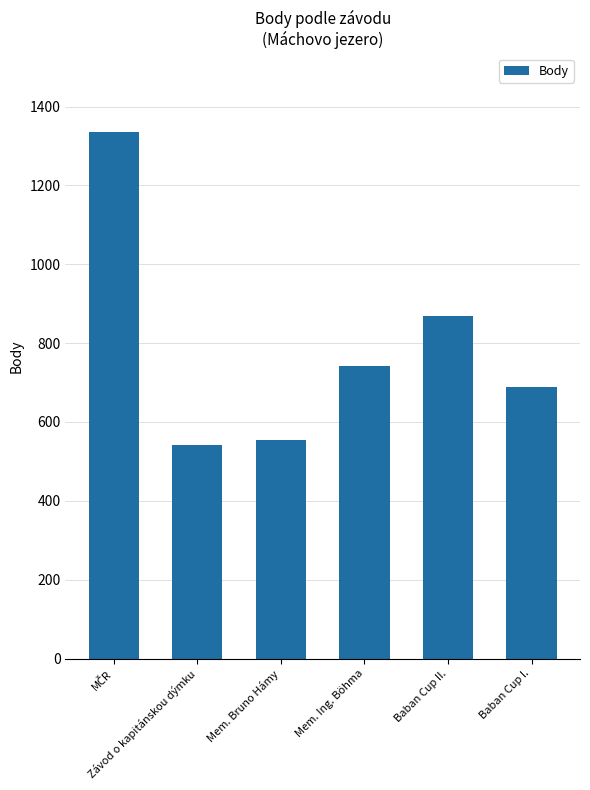

What is the value of the 1st bar from the left?

1335